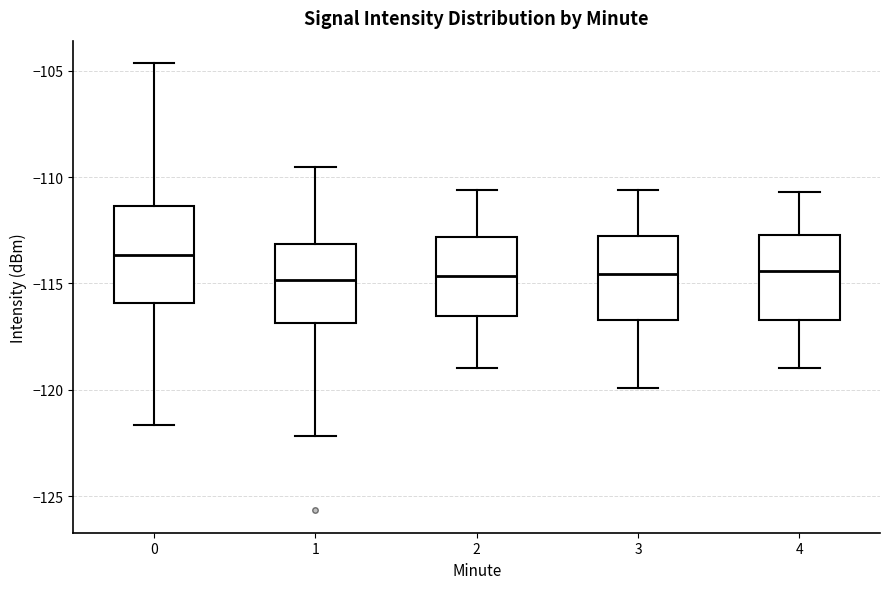

Which box is the tallest, from its lower edge to its upper edge?

0